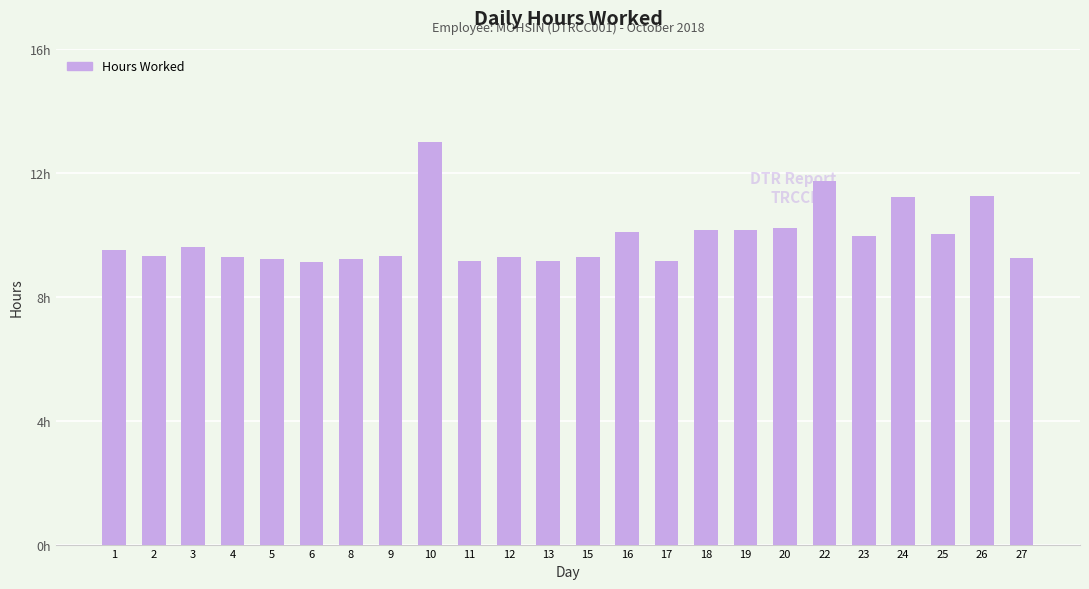

Does the chart contain any negative values?

No